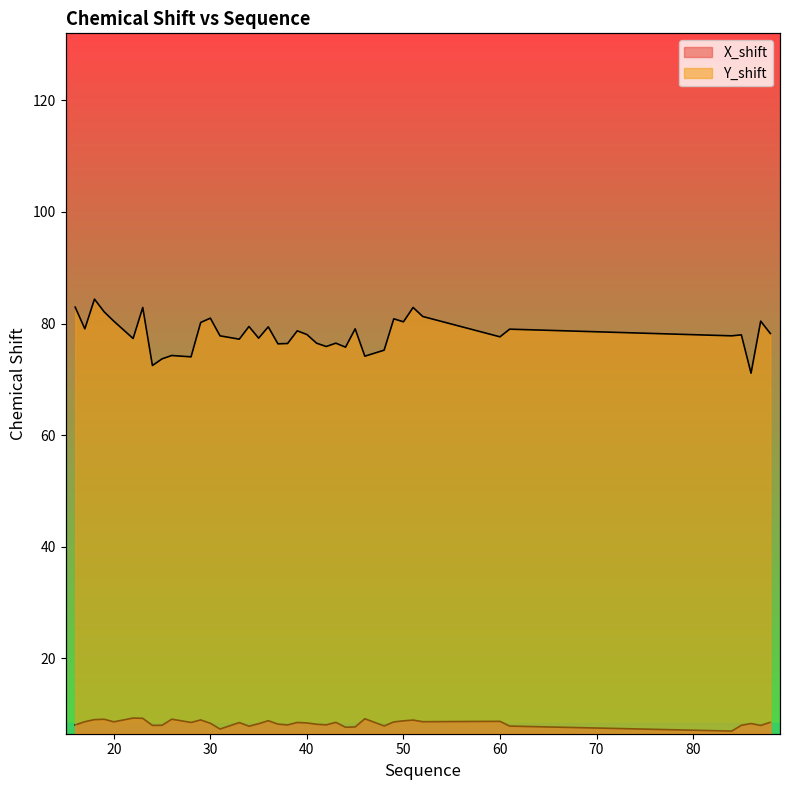

What is the average value of the Y_shift series?

8.6